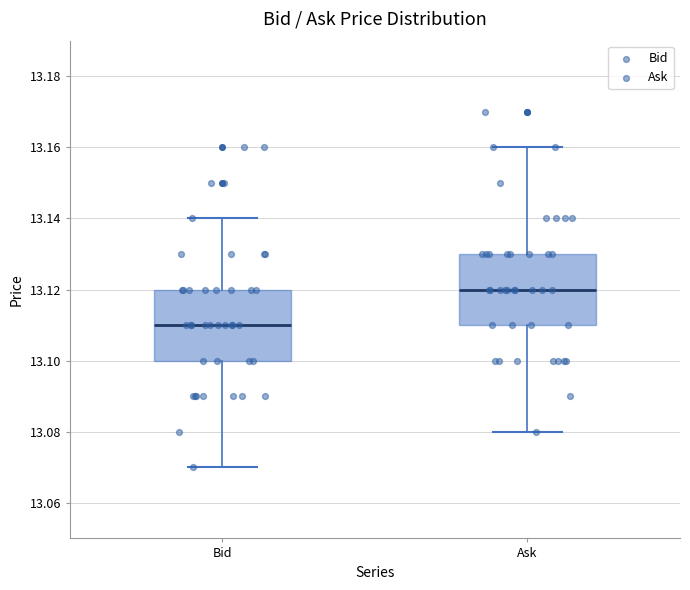

Reading left to right, read every box against the y-axis: the position of its median line, the range the box covers, and the ends of its whiskers. The values are not printed on the chart, so give them approximately, as read against the axis.

Bid: median 13.11, box 13.10 to 13.12, whiskers 13.07 to 13.14
Ask: median 13.12, box 13.11 to 13.13, whiskers 13.08 to 13.16